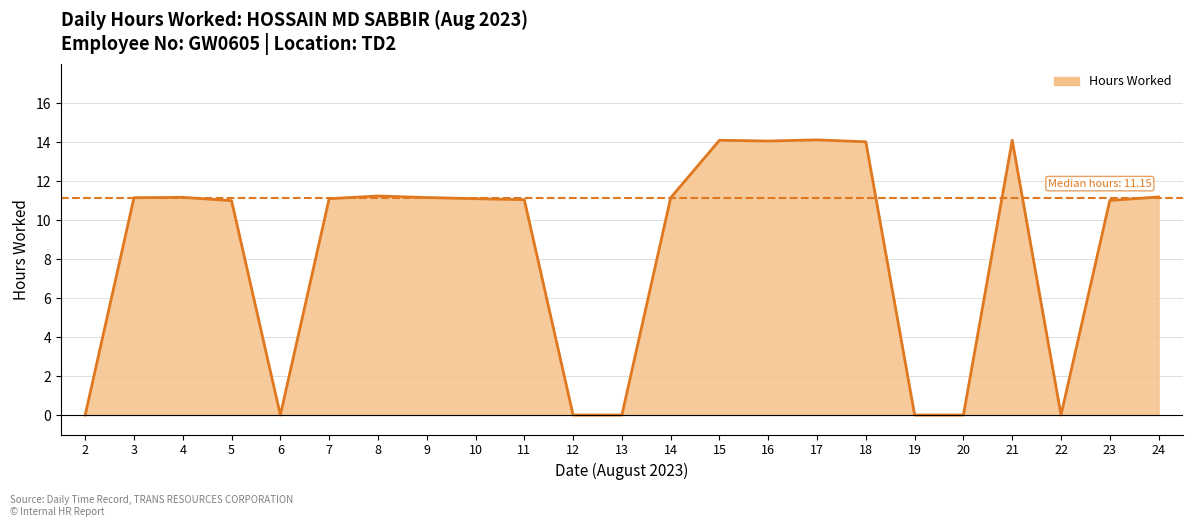

The value at 23 is 7.5. True or false?

False